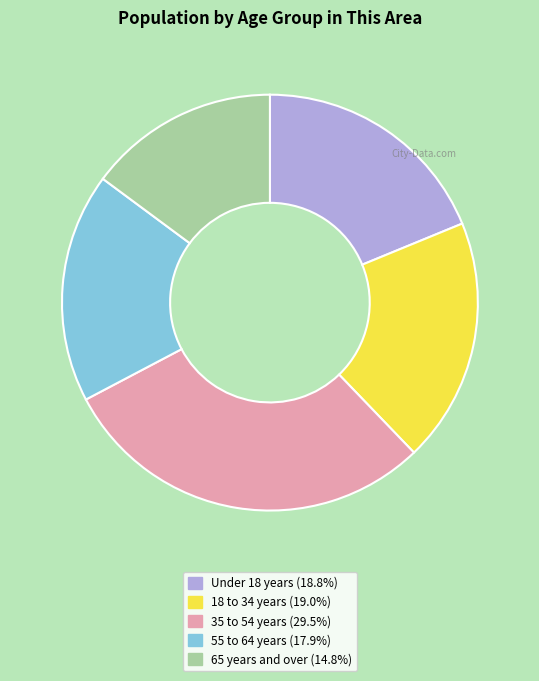

Is there any slice that represents more than half of the pie?

No